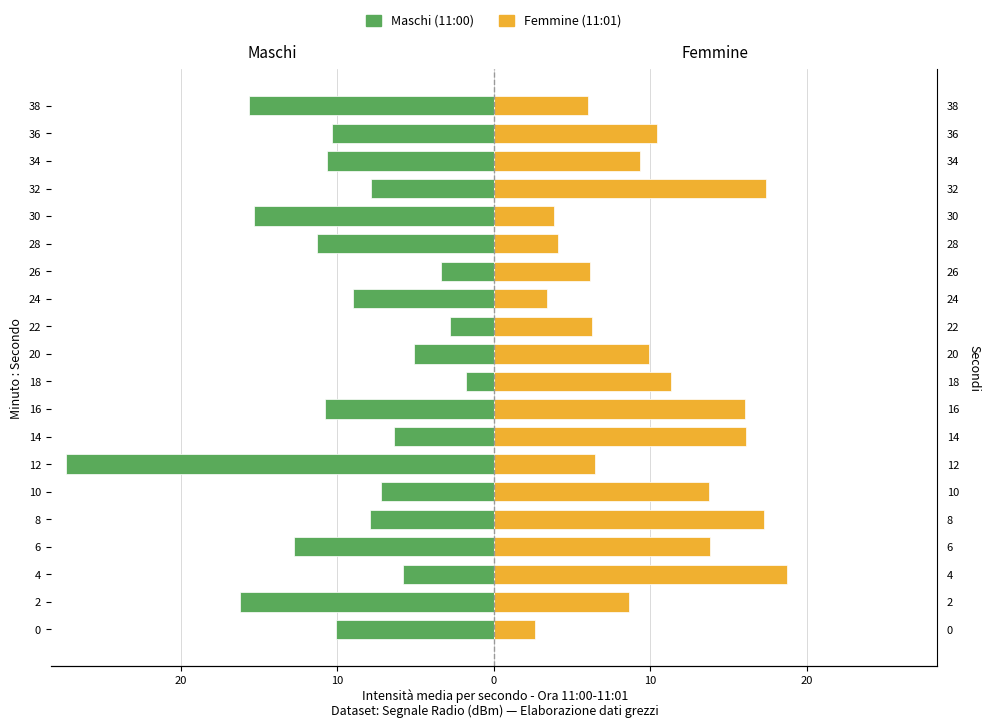

What is the label of the 14th bar from the right?

30